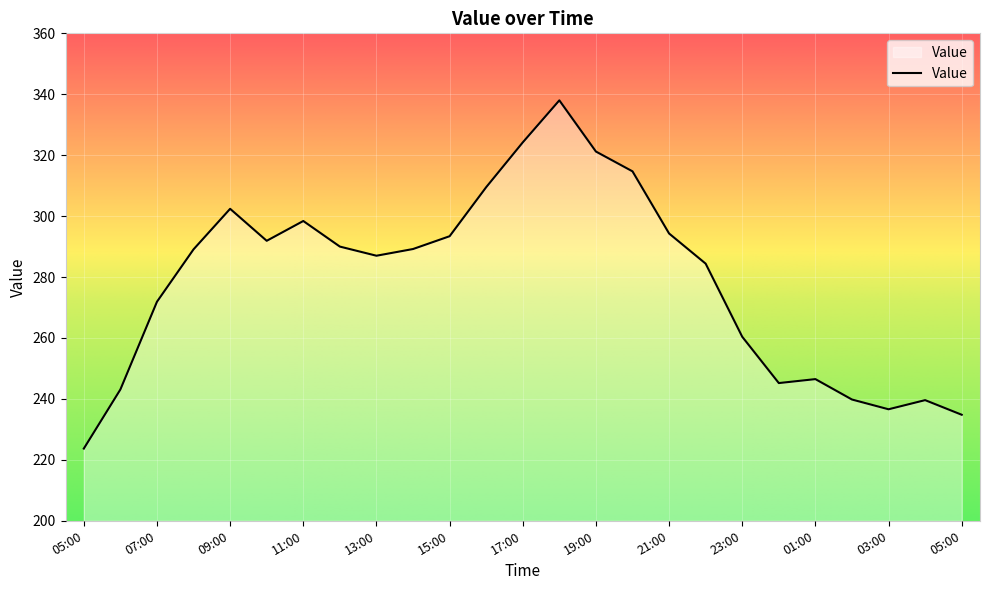

What is the greatest value displayed?

338.0